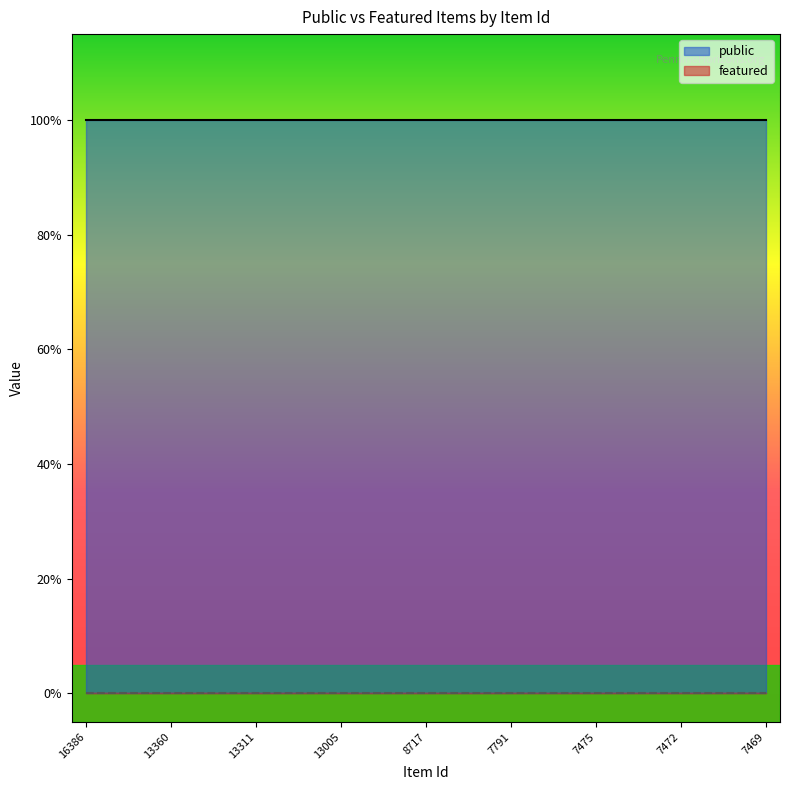

Reading left to right, list all the values displayed in this chart.

public: 16386=1	16281=1	13495=1	13360=1	13331=1	13330=1	13311=1	13310=1	13070=1	13005=1	11095=1	10403=1	8717=1	8715=1	8713=1	7791=1	7662=1	7575=1	7475=1	7474=1	7473=1	7472=1	7471=1	7470=1	7469=1
featured: 16386=0	16281=0	13495=0	13360=0	13331=0	13330=0	13311=0	13310=0	13070=0	13005=0	11095=0	10403=0	8717=0	8715=0	8713=0	7791=0	7662=0	7575=0	7475=0	7474=0	7473=0	7472=0	7471=0	7470=0	7469=0